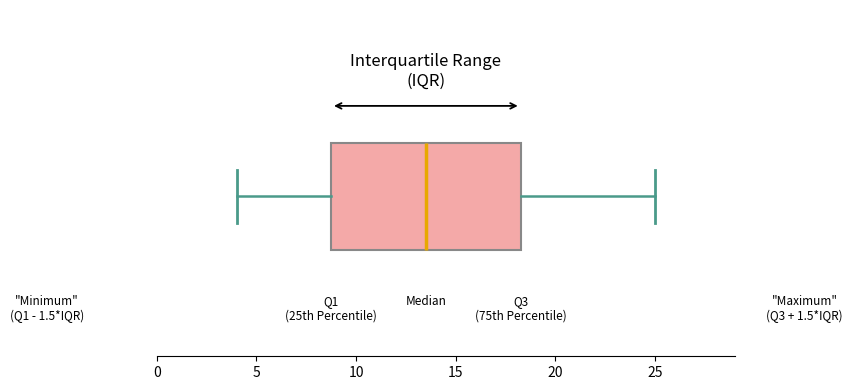

Read this box plot against the x-axis: the position of the median line, the range covered by the box, and the ends of both whiskers. The values are not printed on the chart, so give them approximately, as read against the axis.

median 13.5, box 9.0 to 18.5, whiskers 4.0 to 25.0